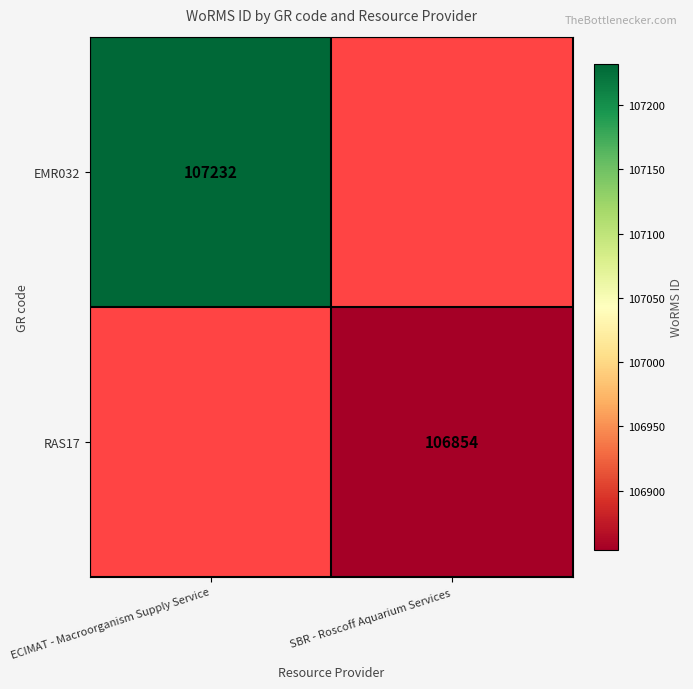

At how many categories does at least one series exceed 106924?

1